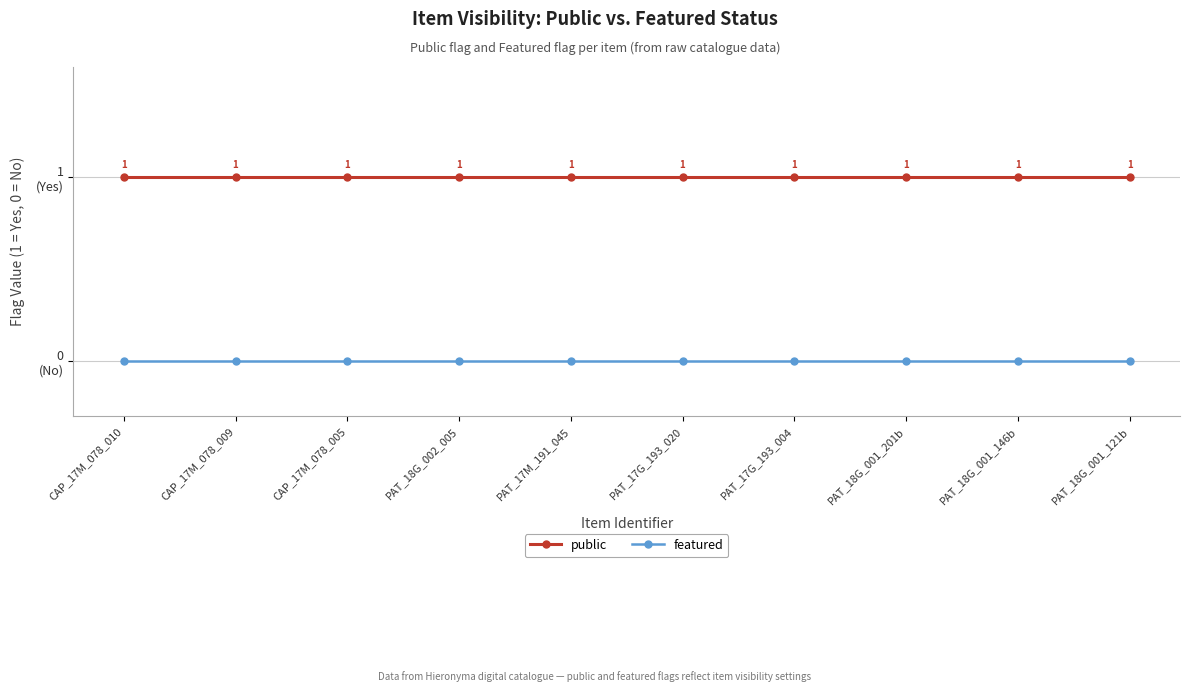

Which series has the largest total across all categories?

public